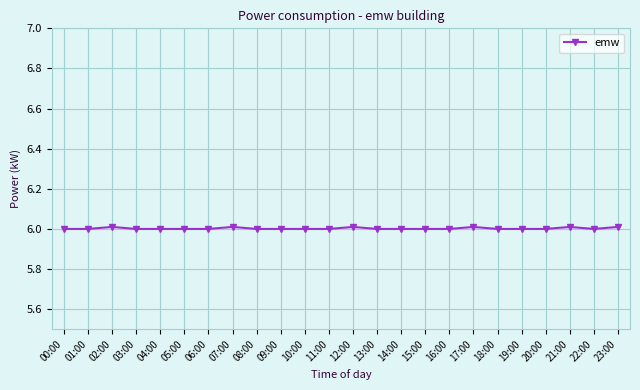

What is the sum of the values at 05:00 and 01:00?

12.0